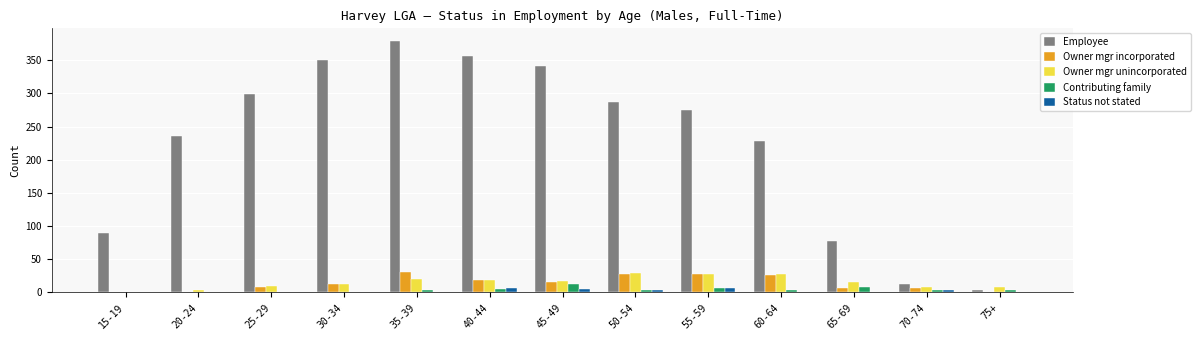

Which series has the largest total across all categories?

Employee